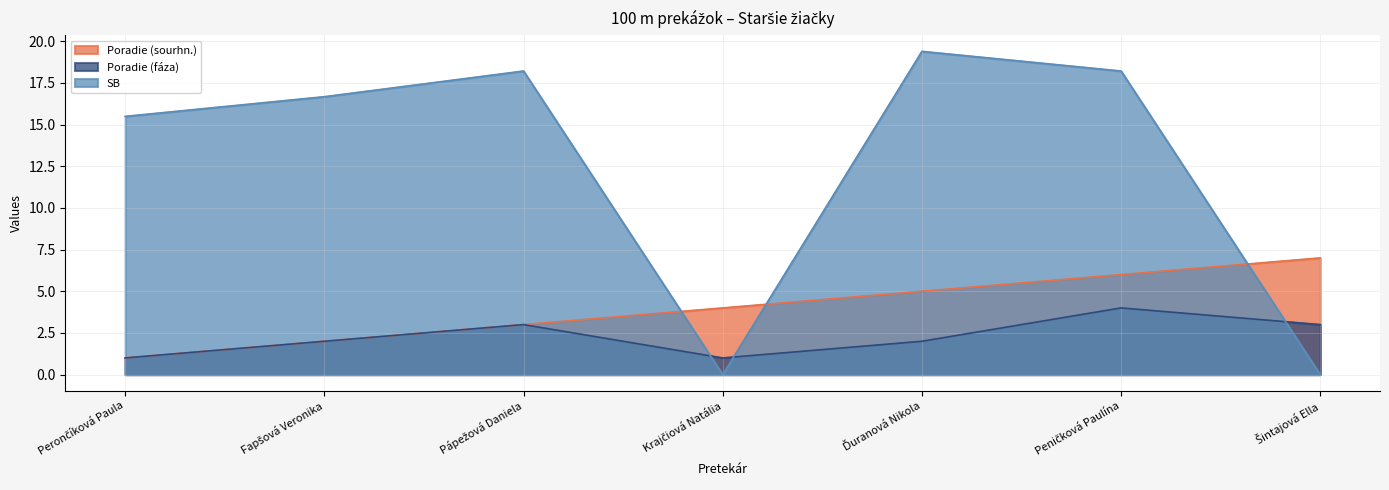

What is the total value across all series at Ďuranová Nikola?

26.4